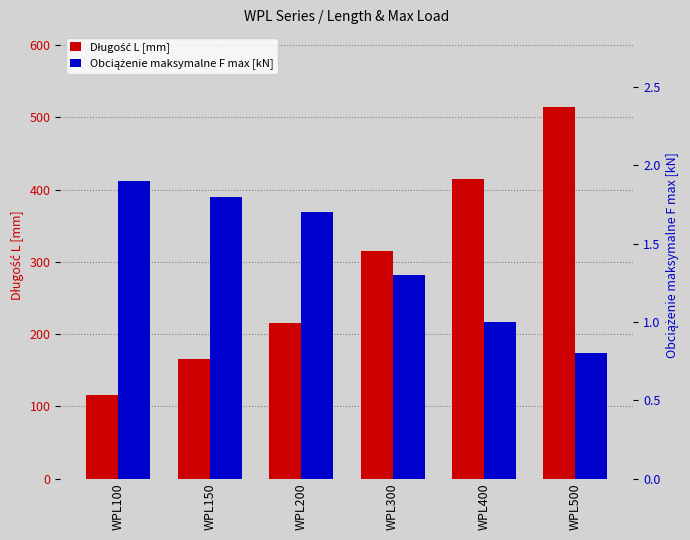

How many values in the Długość L [mm] series exceed 315?

2